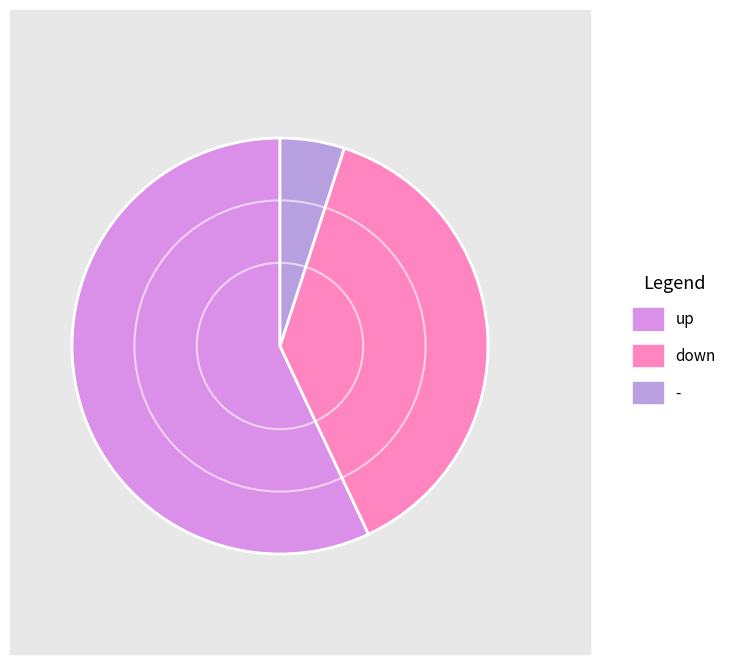

Combined, do down and - account for over 50%?

No